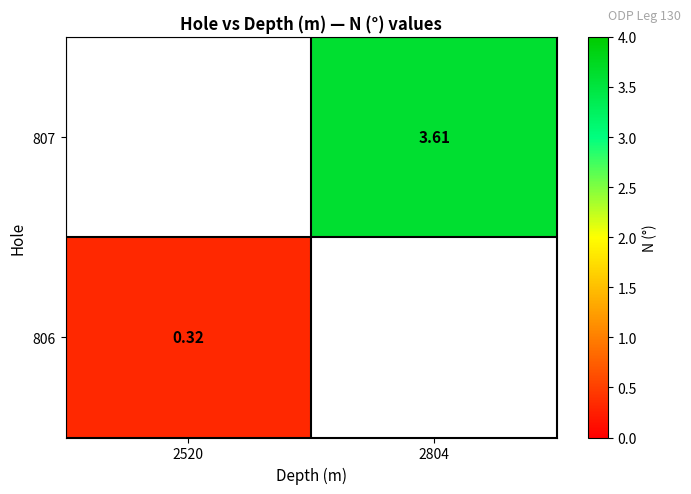

At which label does 807 first exceed 3?

2804